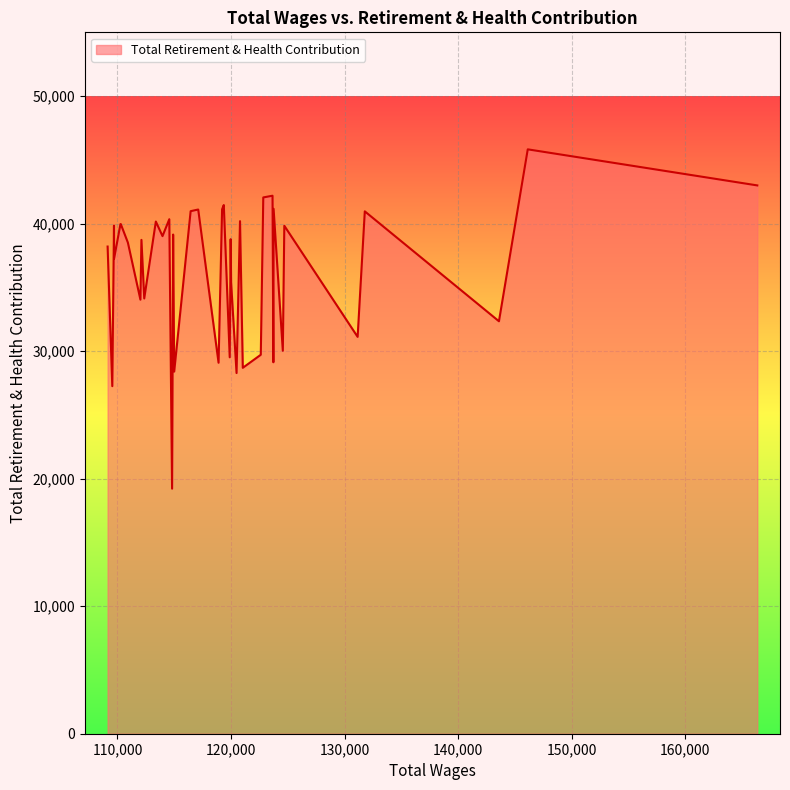

What is the minimum value shown in the chart?

19217